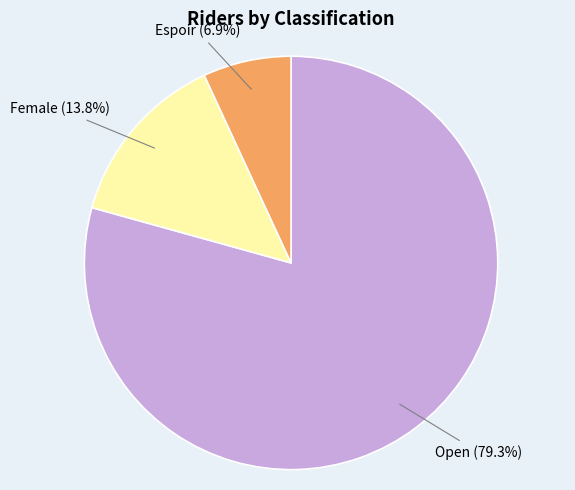

To the nearest percent, what is the average slice percentage?

33%